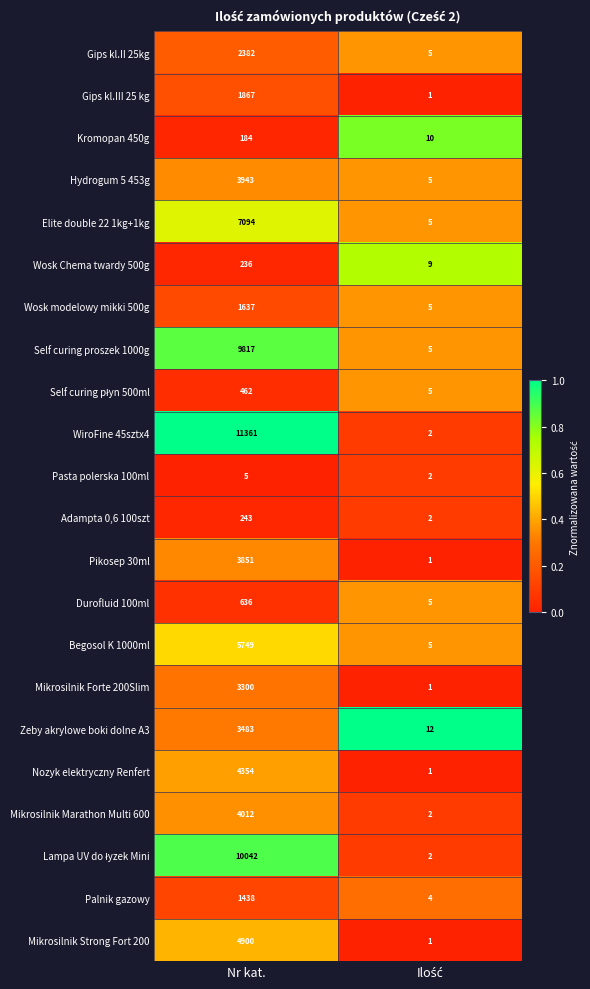

Which category has the highest value in the Pikosep 30ml series?

Nr kat.